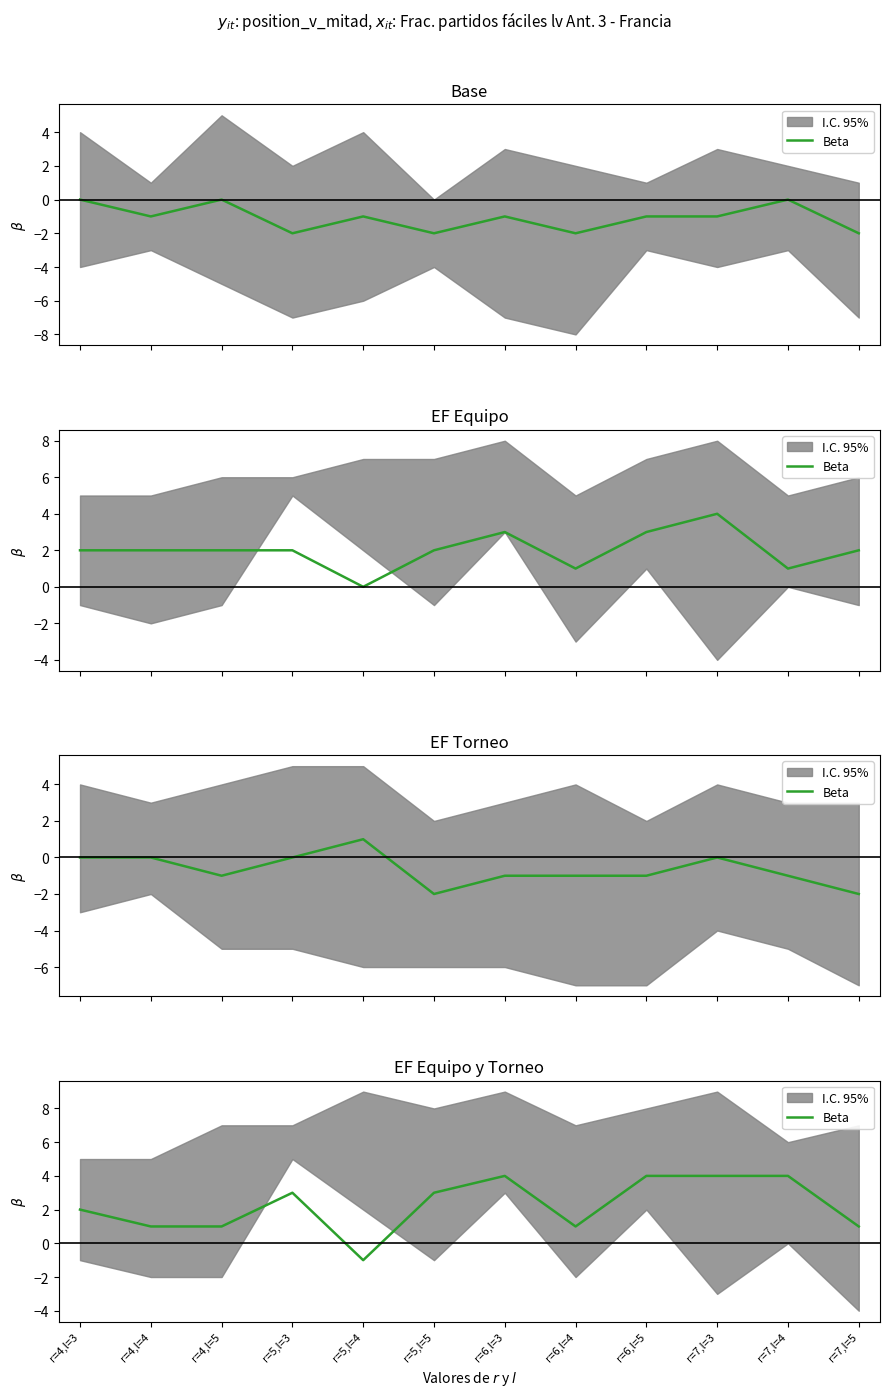

Does the chart have visible grid lines?

No